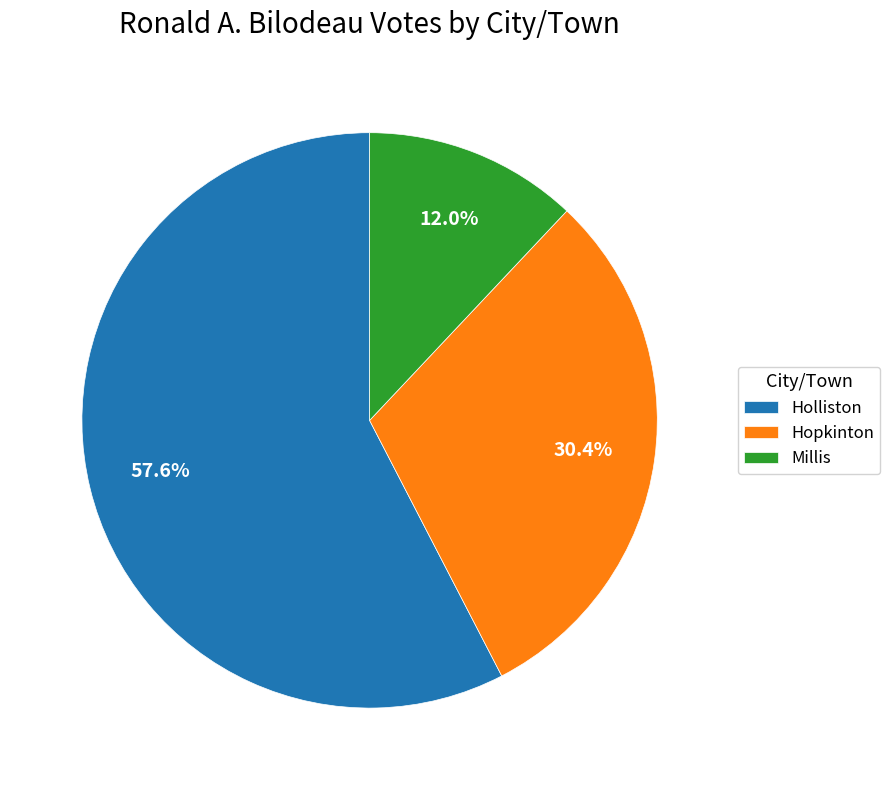

Rank the categories by value from lowest to highest.

Millis, Hopkinton, Holliston